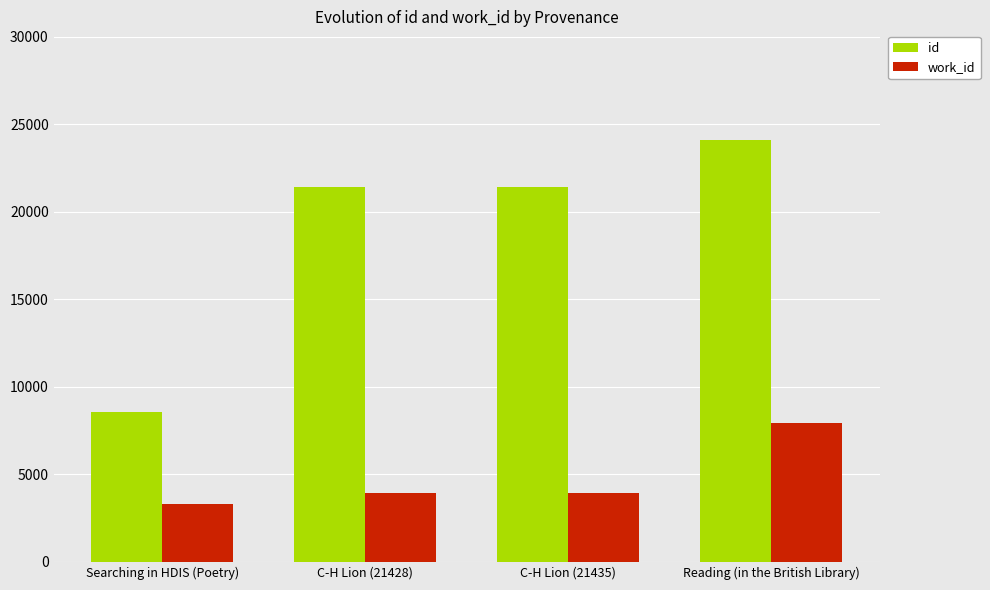

What is the sum of all id values?

75535